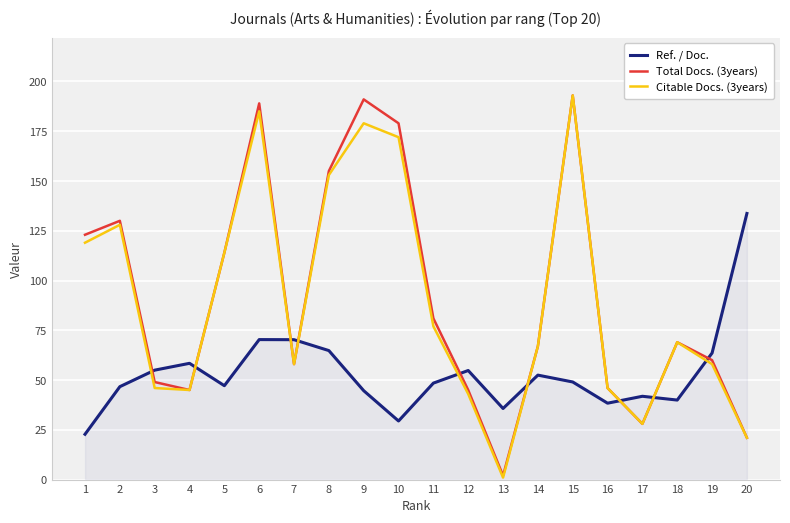

Between 6 and 7, which series saw the biggest shift?

Total Docs. (3years)